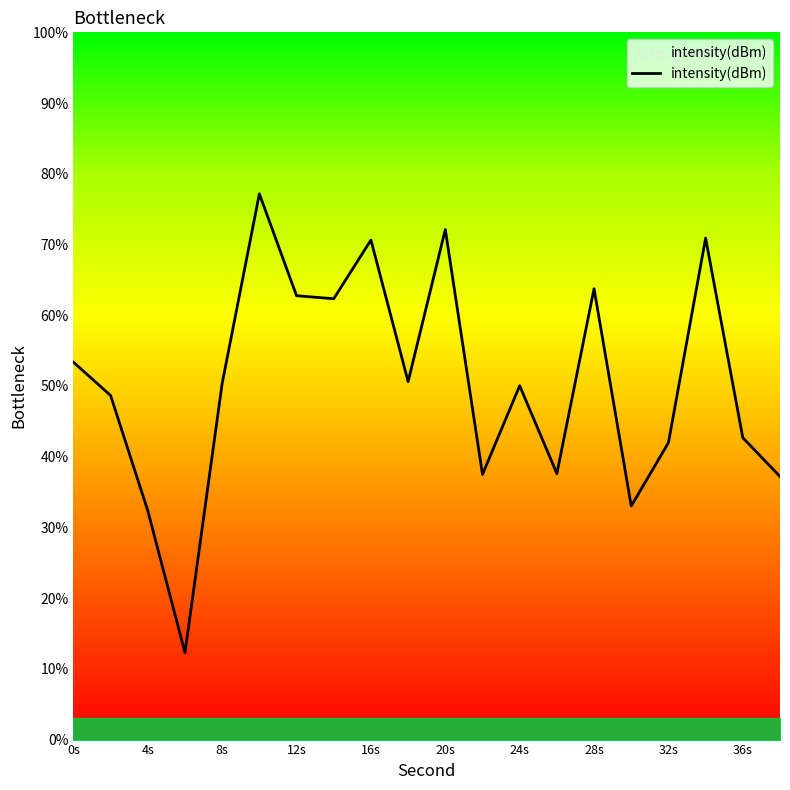

What is the maximum value shown in the chart?

77.2